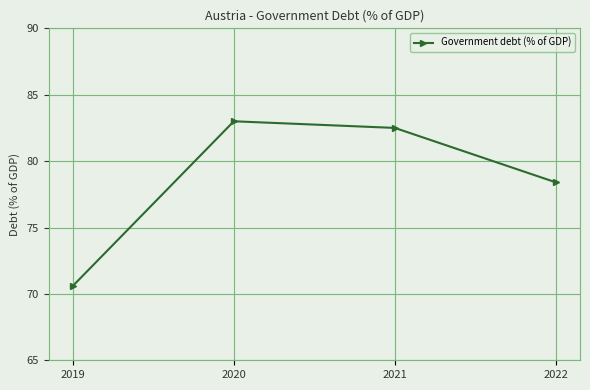

True or false: the data has more than 2 interior local peaks.

False